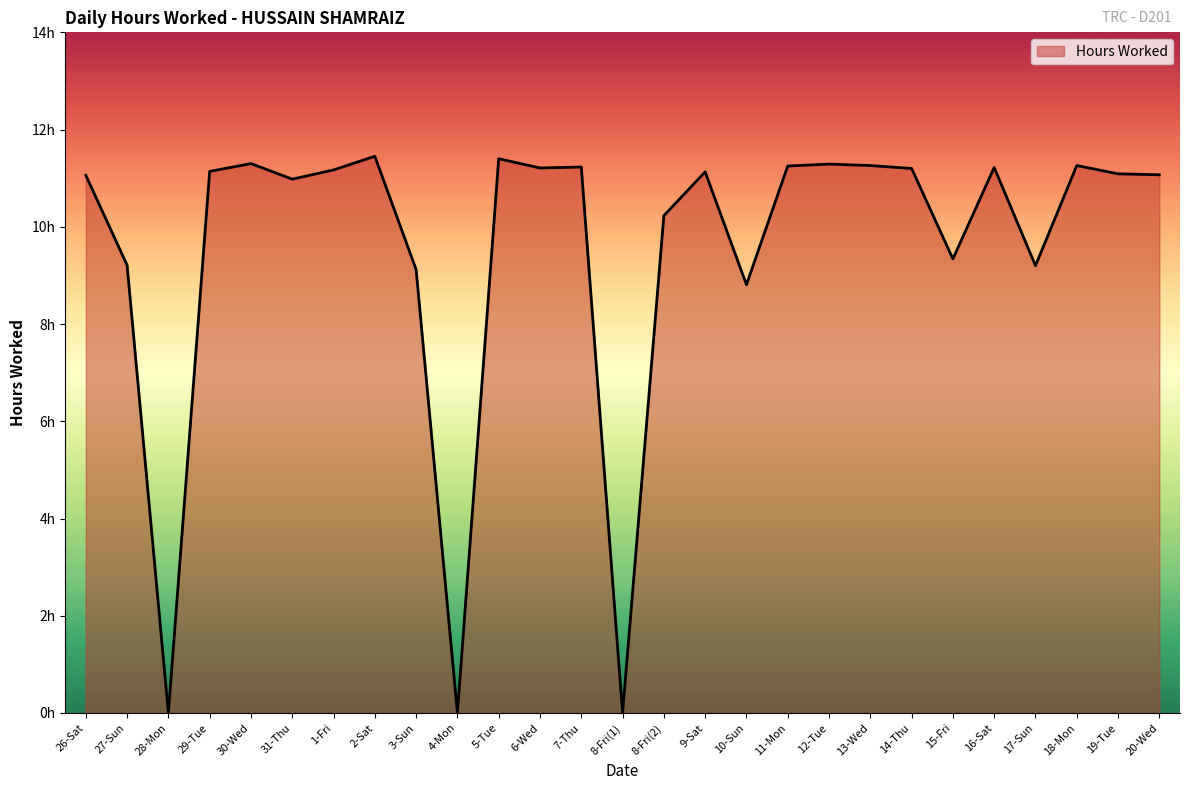

What is the difference between the maximum and minimum values?

11.4